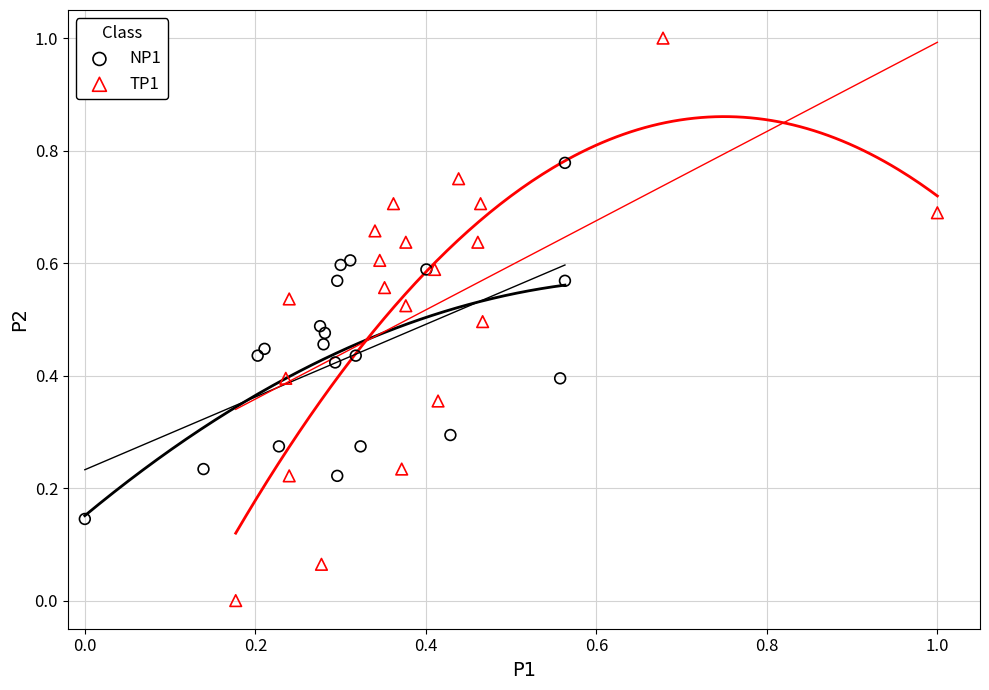

What are all the series names shown in the legend?

NP1, TP1